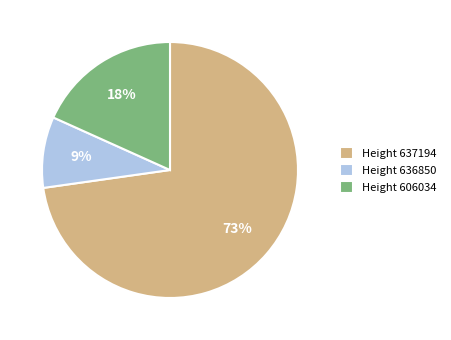

The Height 637194 slice represents 60% of the pie. True or false?

False